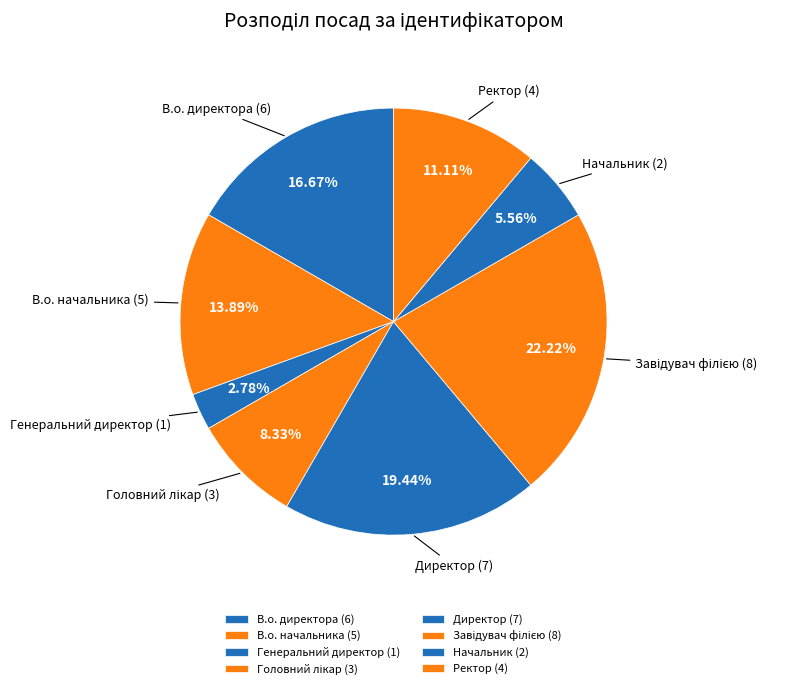

Approximately how many times larger is the value at Директор compared to В.о. директора?

1.2